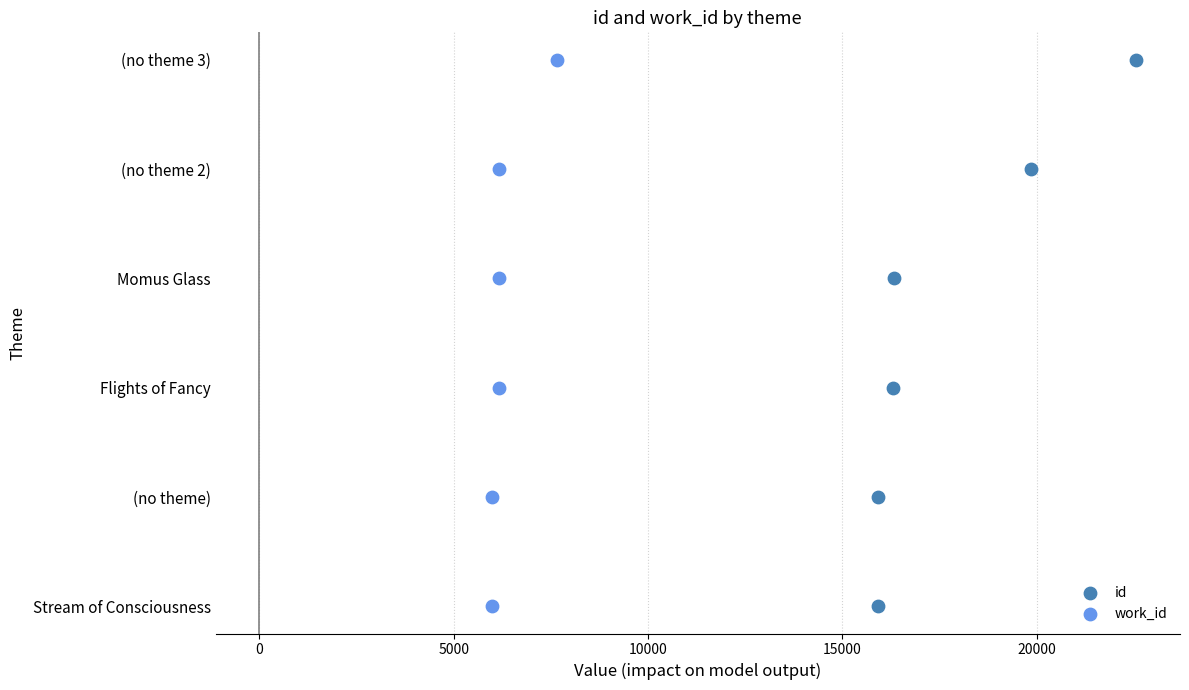

Which series has the largest Y range (max minus min)?

id